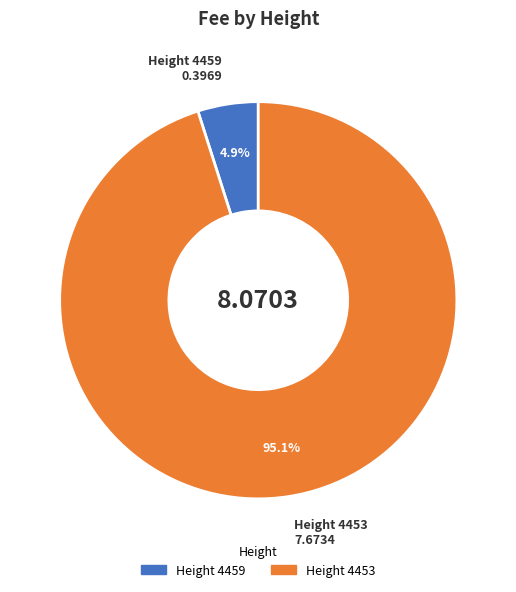

Is there a majority slice in this chart?

Yes